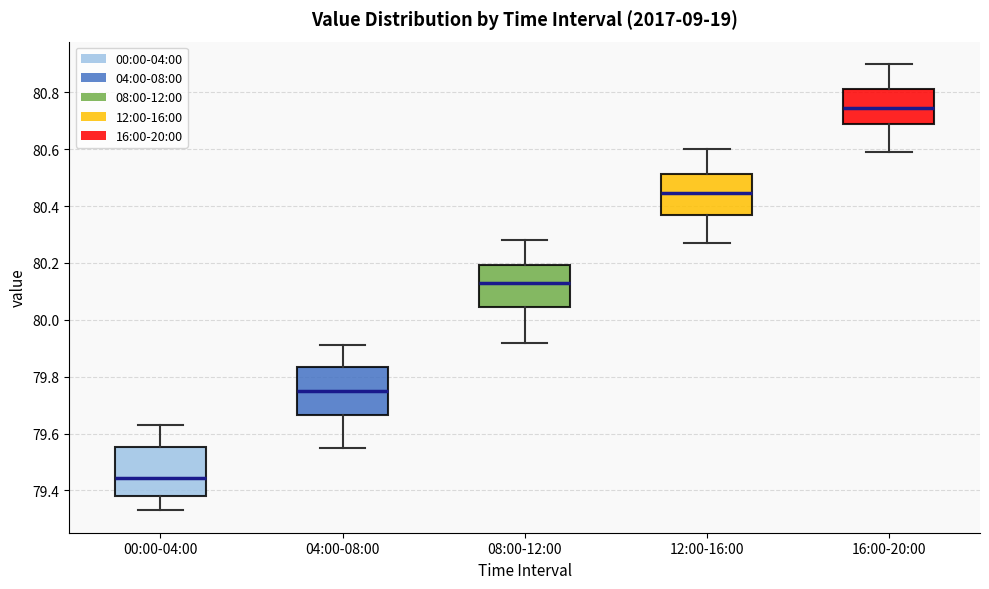

Which box has the lowest median line?

00:00-04:00